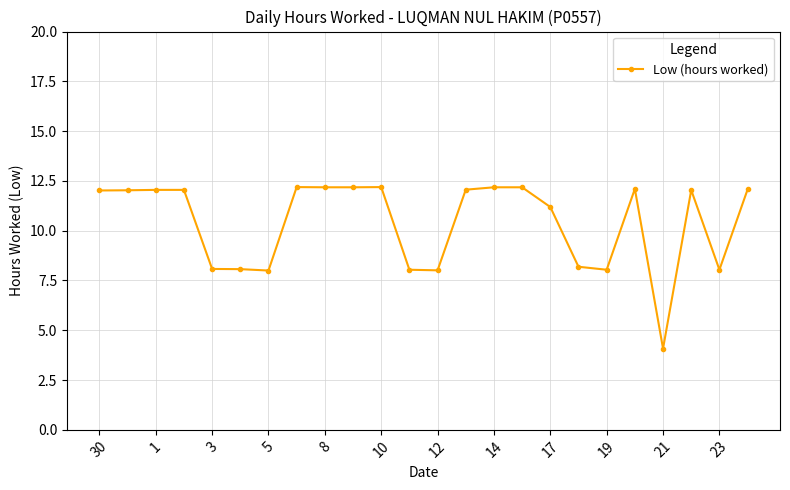

What is the maximum value shown in the chart?

12.2